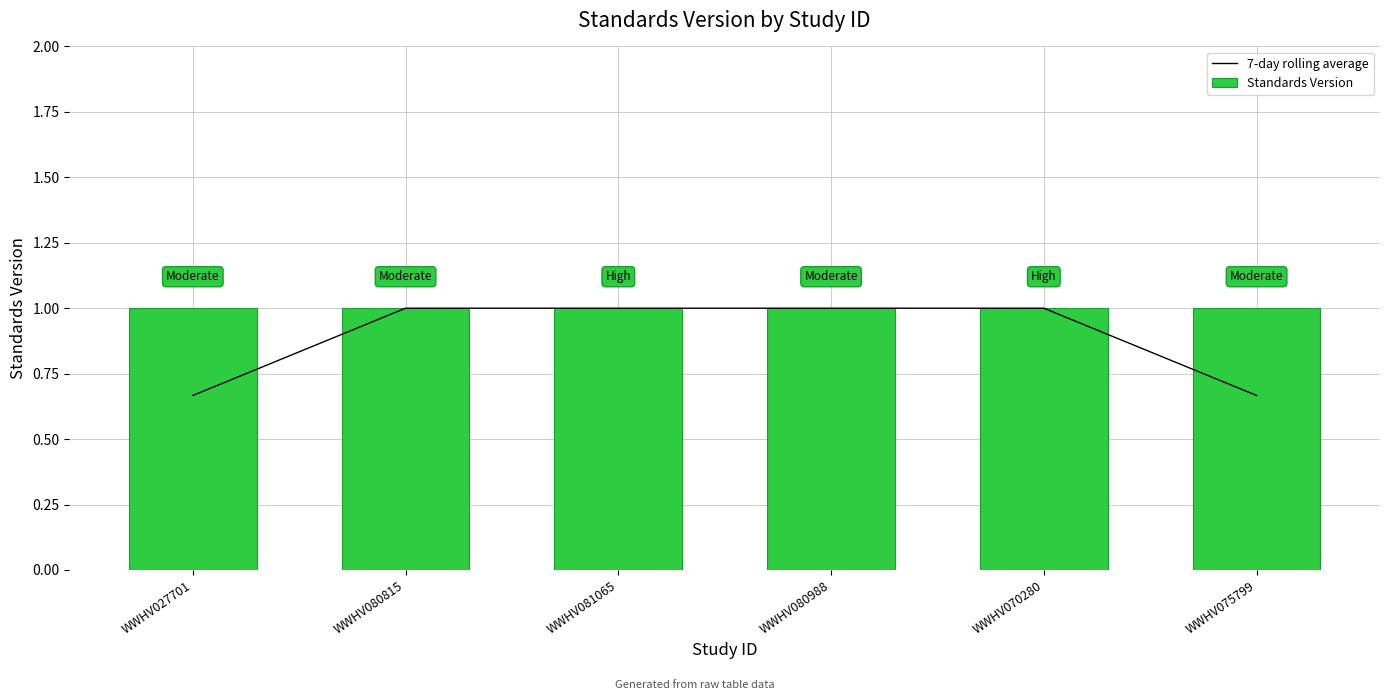

Which series has the largest total across all categories?

Standards Version